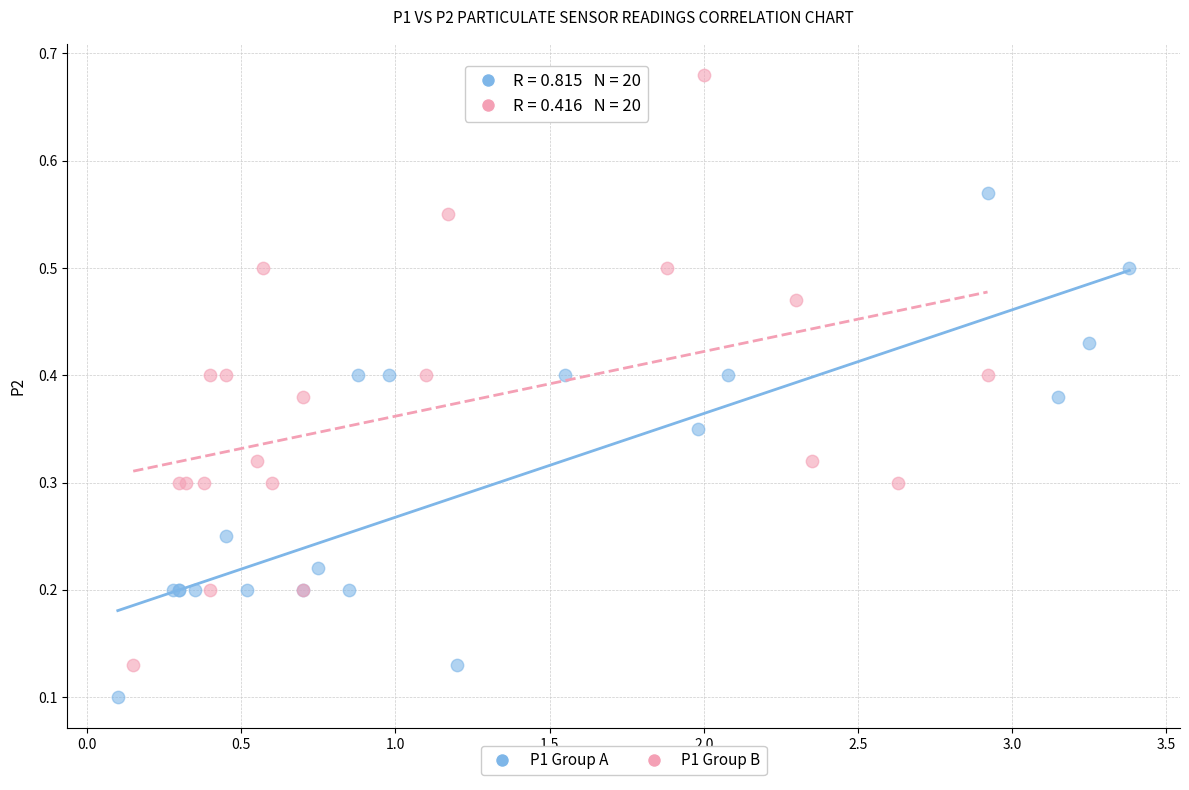

Which series reaches the minimum Y coordinate?

P1 Group A